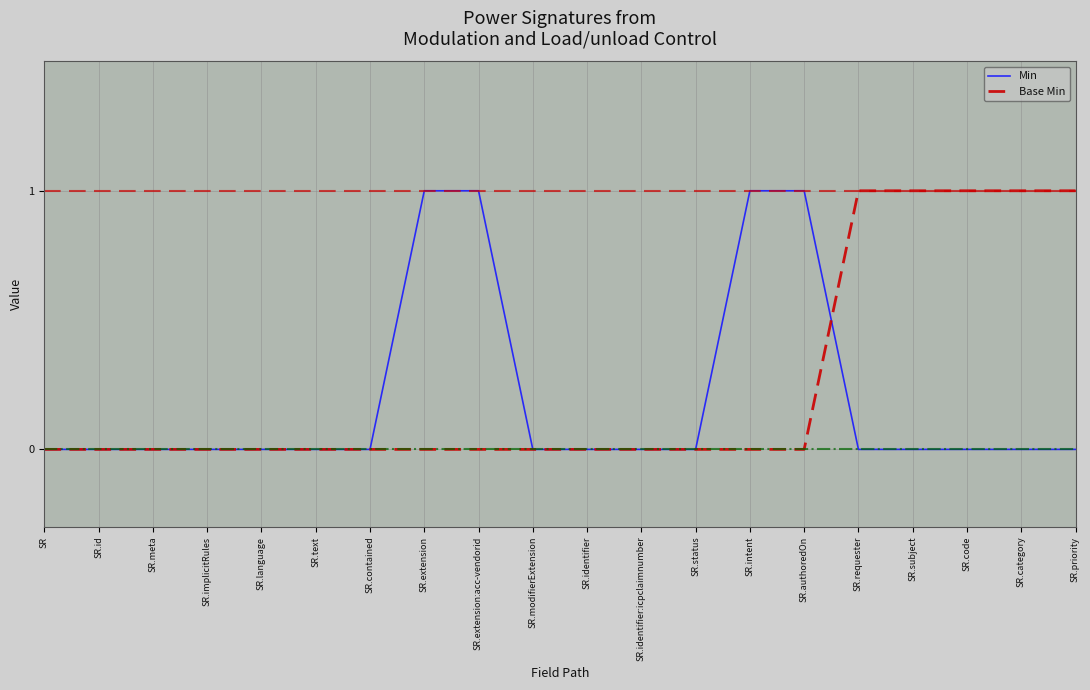

Is it true that Base Min equals -1 at SR.modifierExtension?

False